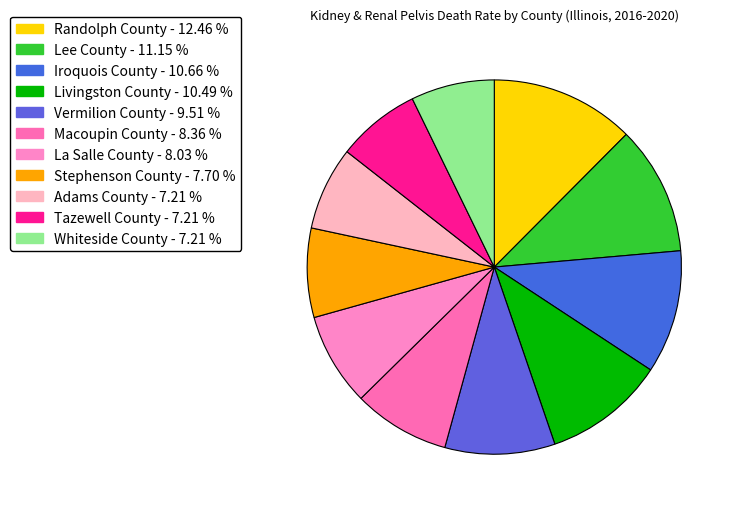

Combined, do Stephenson County and Lee County account for over 50%?

No